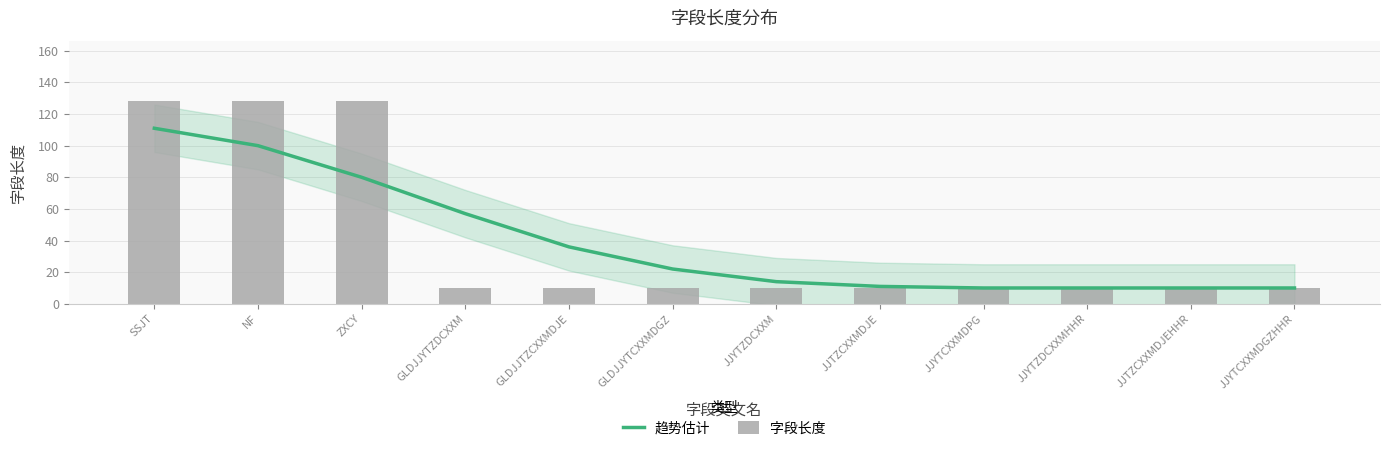

At which label does 趋势估计 first exceed 22?

SSJT